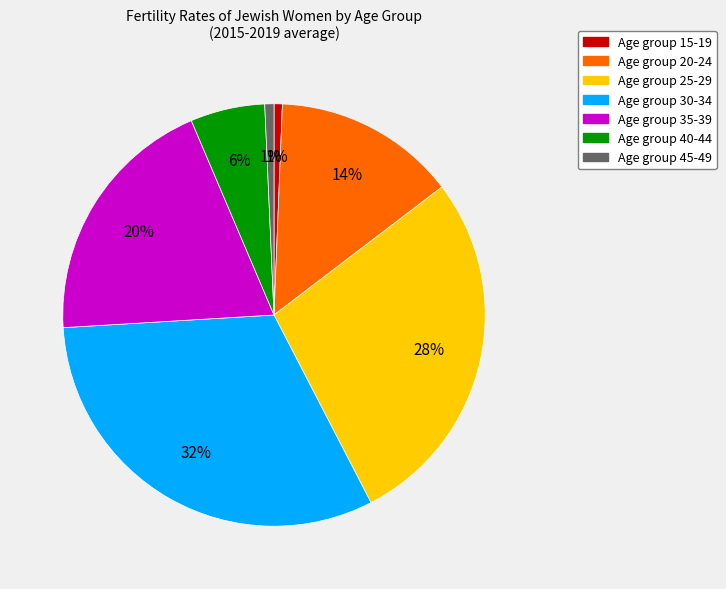

To the nearest percent, what is the average slice percentage?

14%